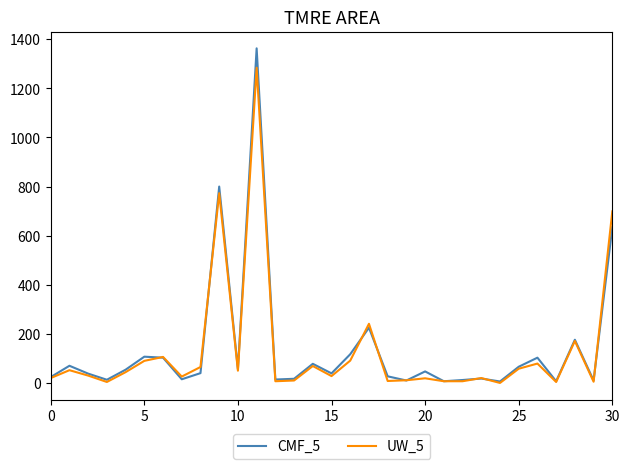

At how many categories does at least one series exceed 808?

1